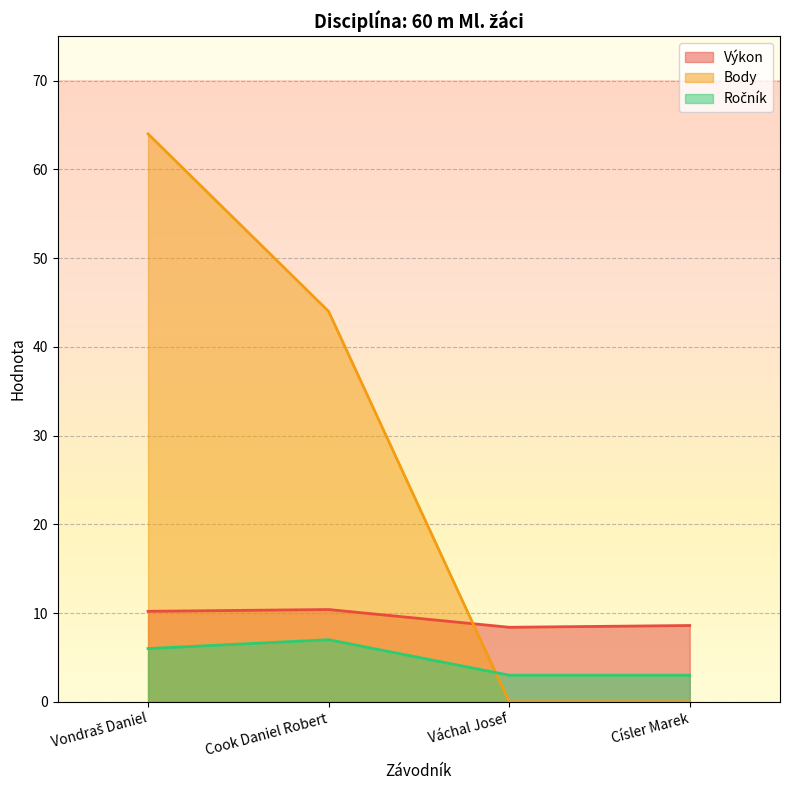

Which series changed the most between Cook Daniel Robert and Císler Marek?

Body